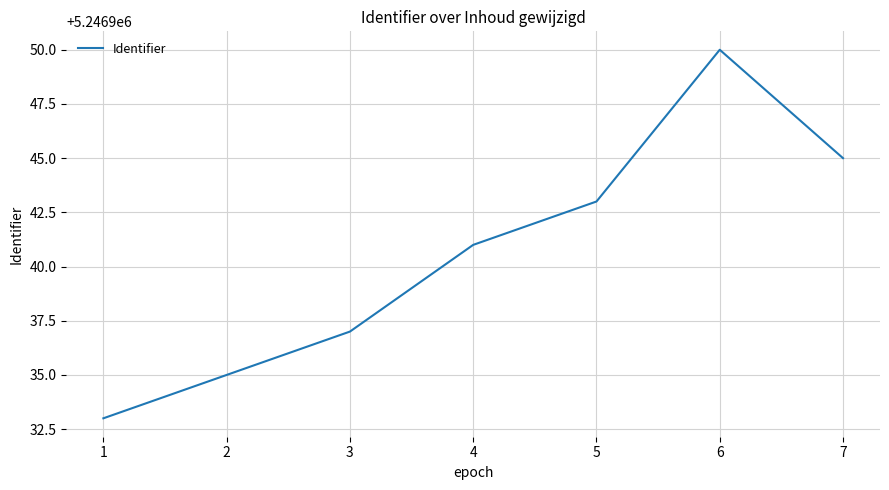

List the labels in order of value, largest first.

6, 7, 5, 4, 3, 2, 1